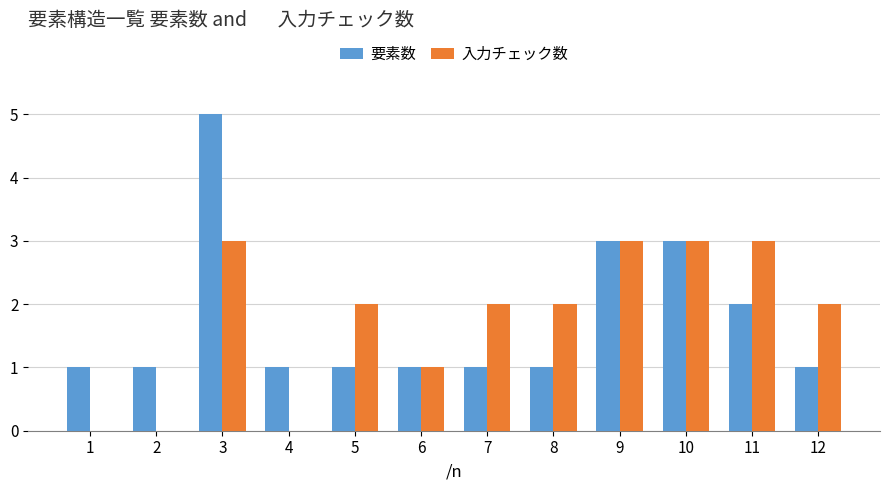

Which series has the widest spread of values?

要素数